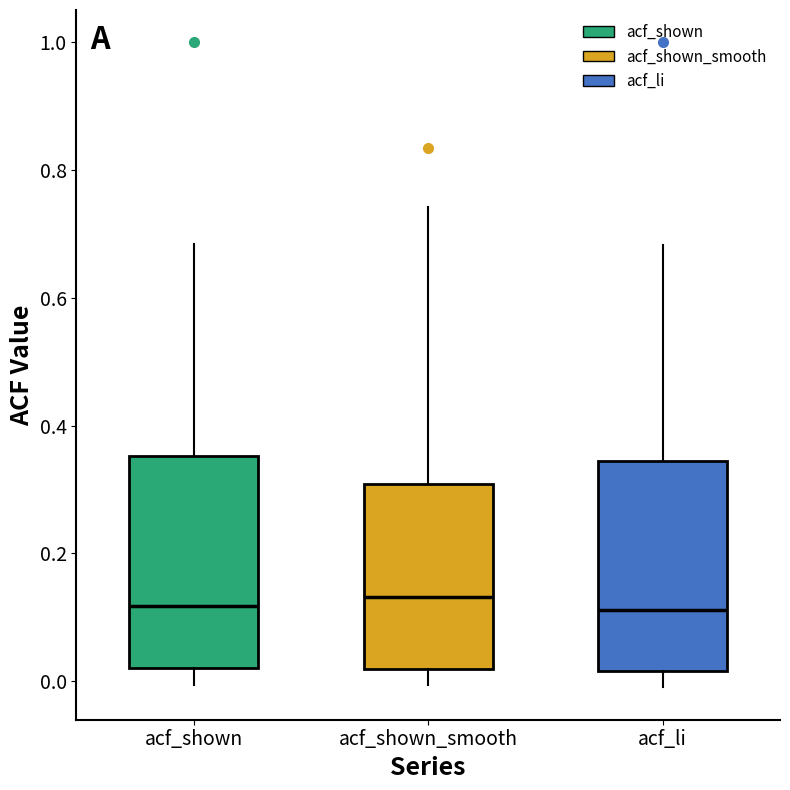

Reading left to right, read every box against the y-axis: the position of its median line, the range the box covers, and the ends of its whiskers. The values are not printed on the chart, so give them approximately, as read against the axis.

acf_shown: median 0.12, box 0.02 to 0.36, whiskers 0.00 to 0.68
acf_shown_smooth: median 0.14, box 0.02 to 0.30, whiskers 0.00 to 0.74
acf_li: median 0.12, box 0.02 to 0.34, whiskers 0.00 to 0.68